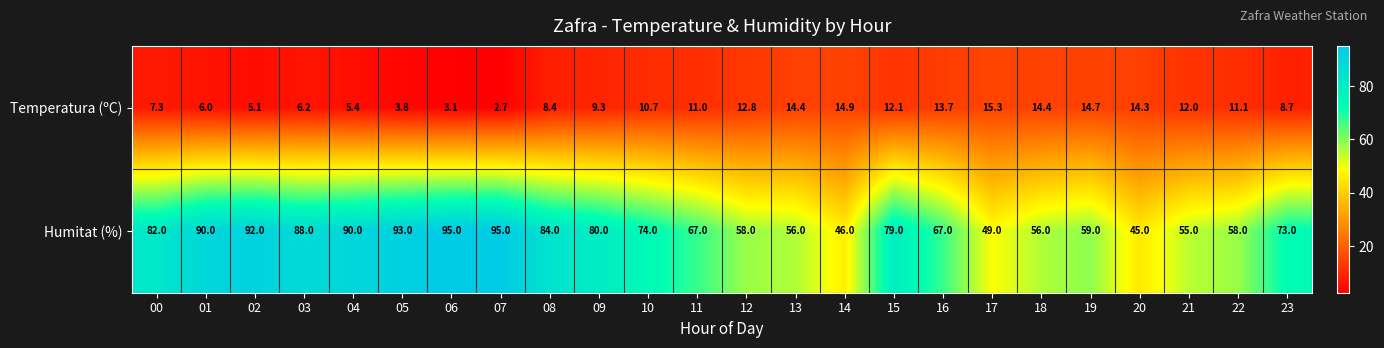

Is the value of Humitat (%) at 03 greater than the value of Temperatura (ºC) at 14?

Yes